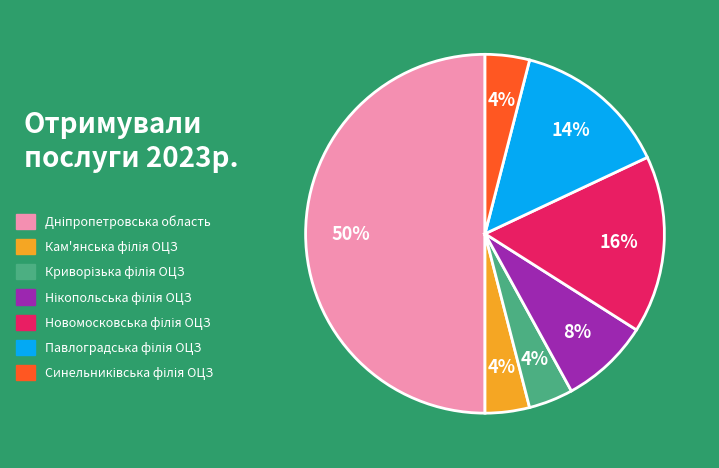

To the nearest percent, what is the difference between the largest and smallest slice percentages?

46%